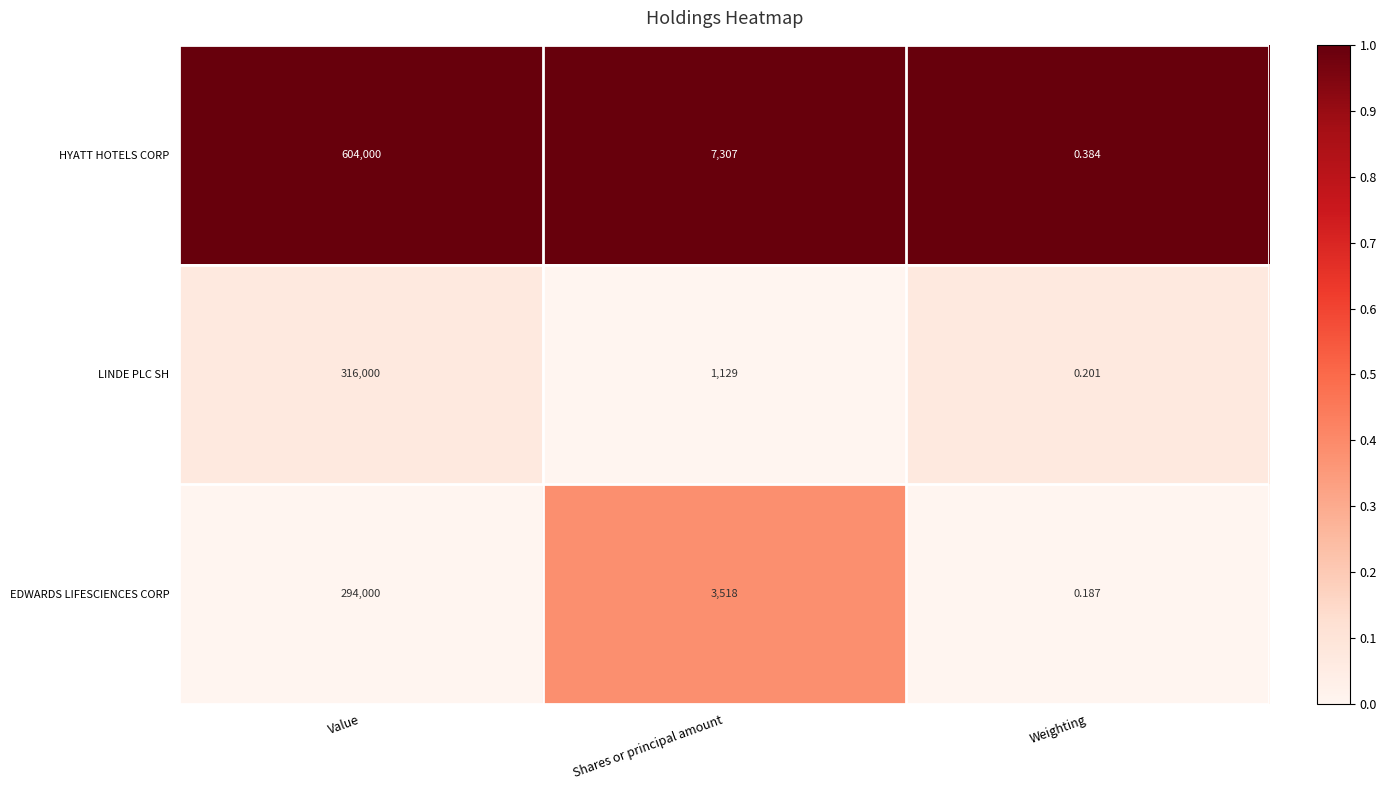

At which category is the sum across all series the highest?

Value